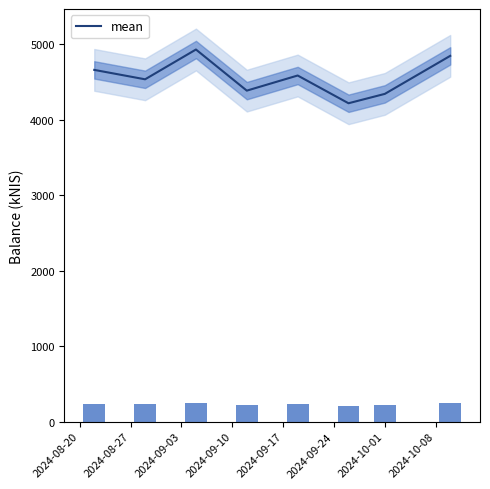

The chart shows a value of 4588.2 at 2024-09-17. True or false?

True